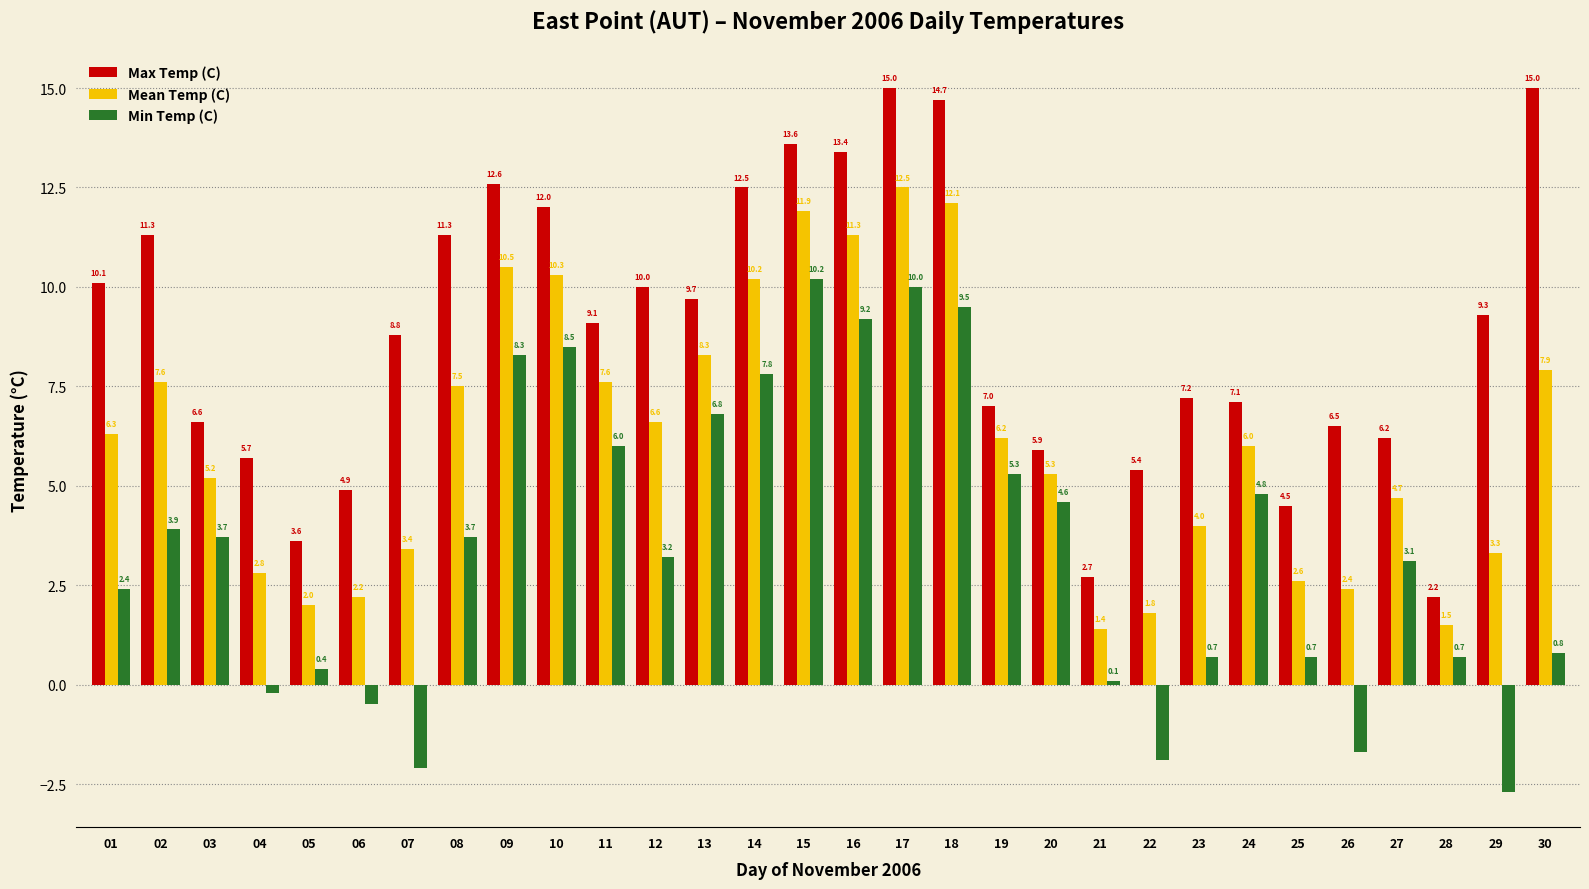

At 26, list the series in order from smallest to largest.

Min Temp (C), Mean Temp (C), Max Temp (C)